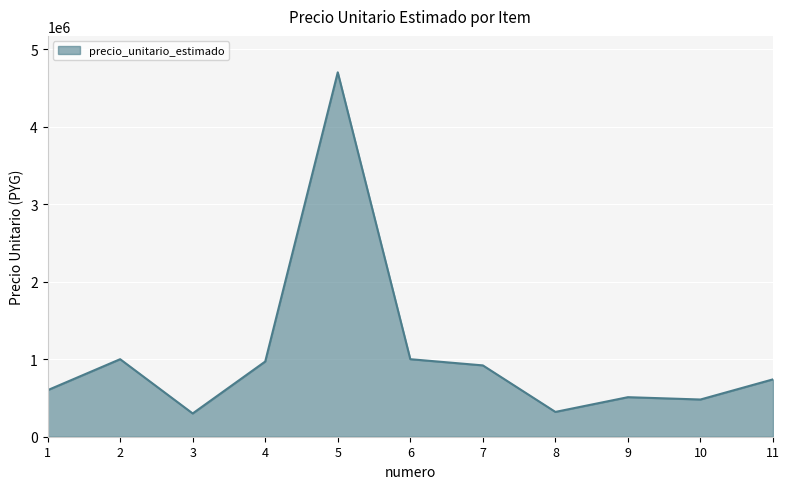

What is the maximum value shown in the chart?

4700000